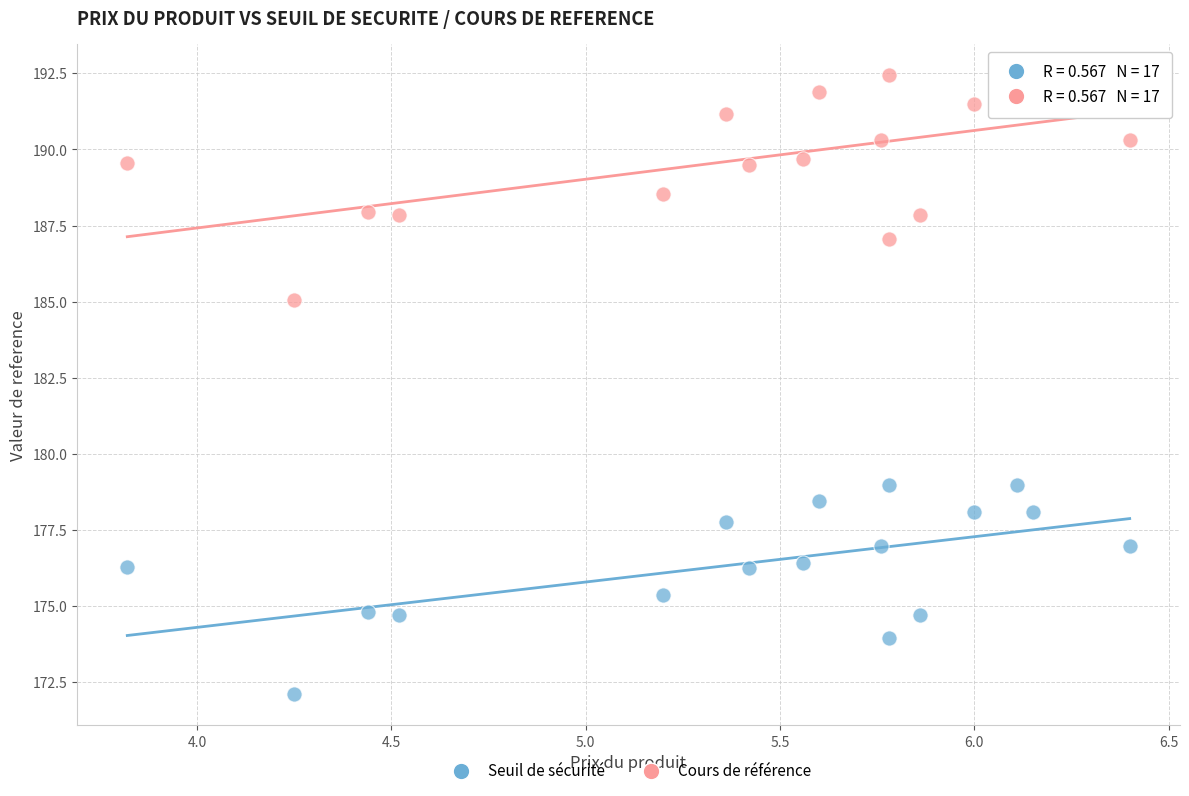

Which series reaches the minimum Y coordinate?

Seuil de sécurité